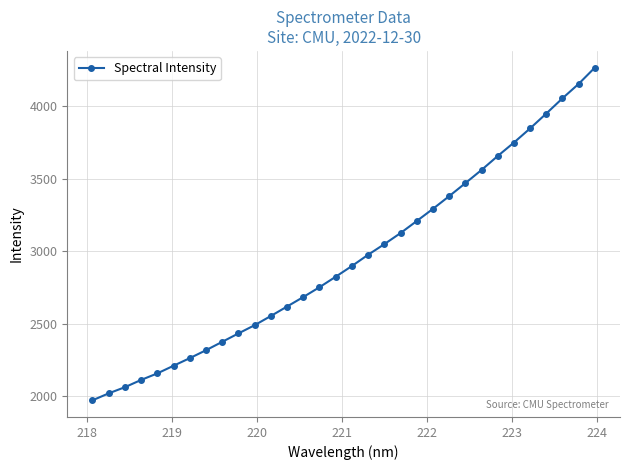

What is the value of the 19th point from the left?

3049.1